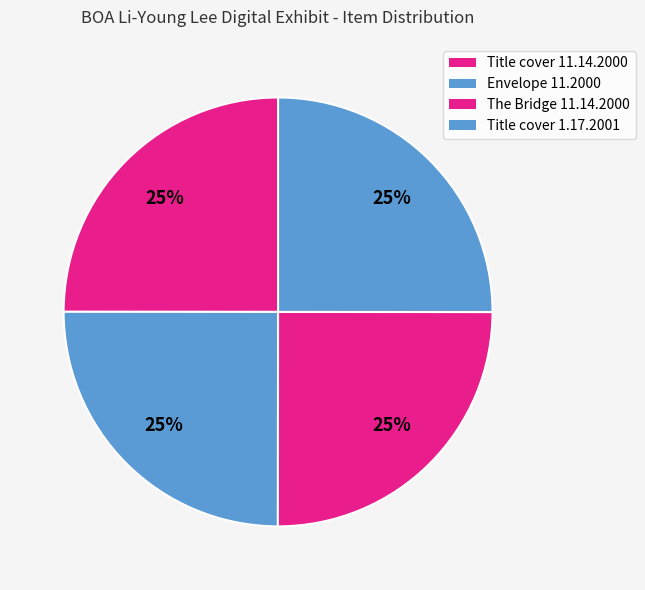

How many segments does this pie chart have?

4